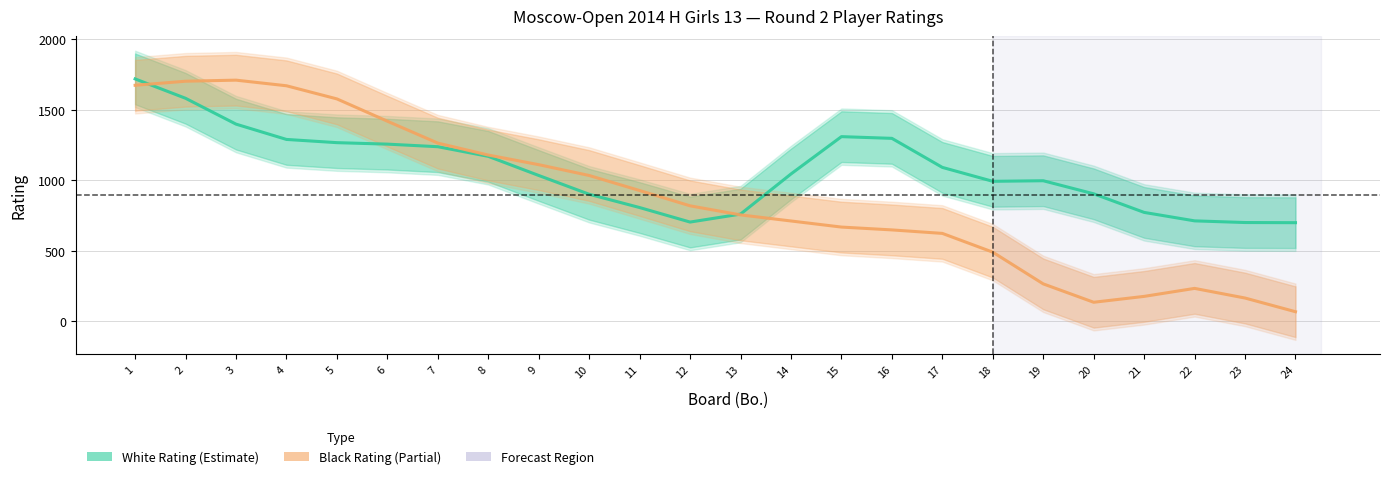

Rank the categories by Black Rating value from lowest to highest.

24, 20, 23, 21, 22, 19, 18, 17, 16, 15, 14, 13, 12, 11, 10, 9, 8, 7, 6, 5, 4, 1, 2, 3